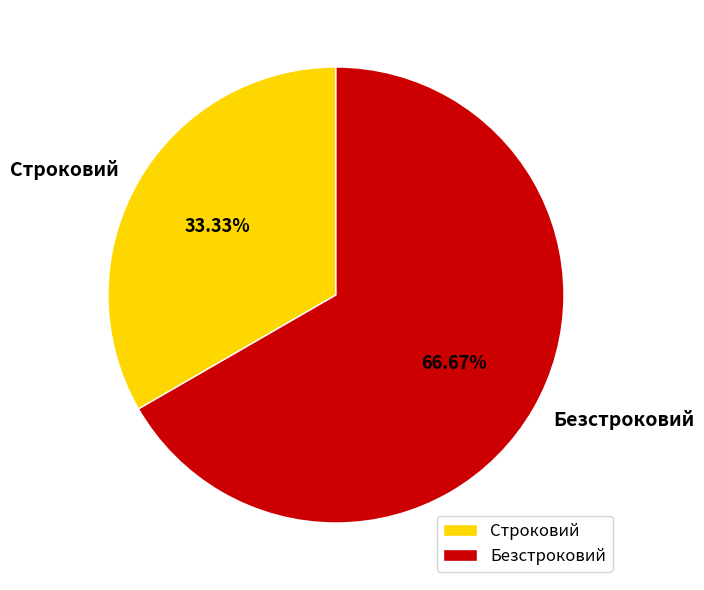

Is it true that Безстроковий is 57% of the pie?

False